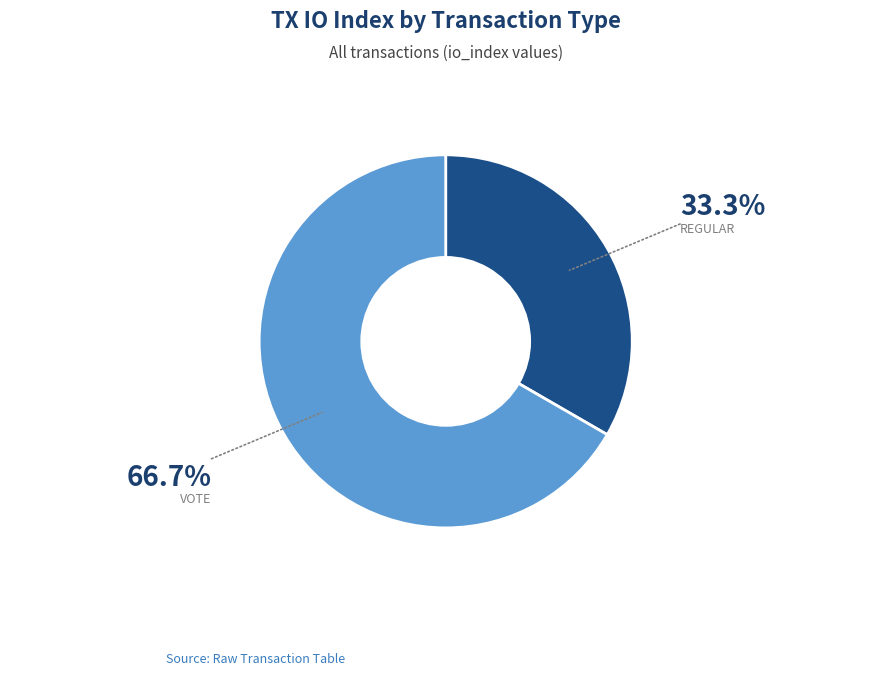

Is there any slice that represents more than half of the pie?

Yes